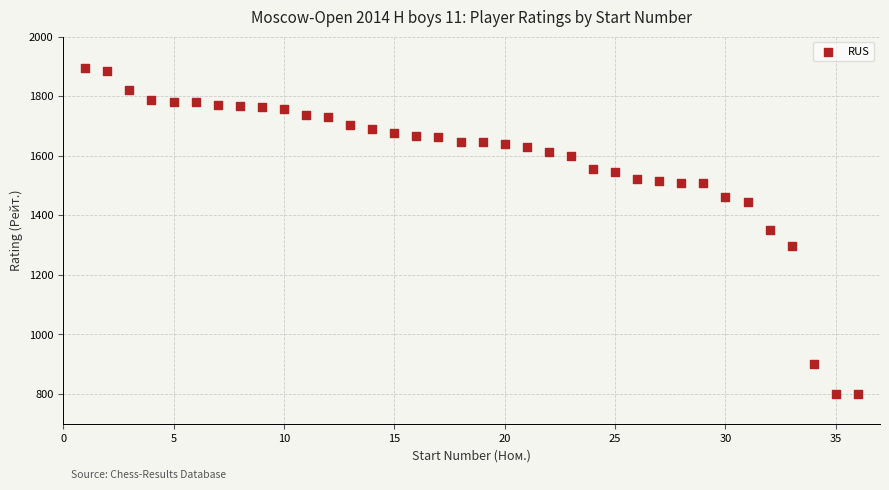

What is the range of Y values (max minus min)?

1094